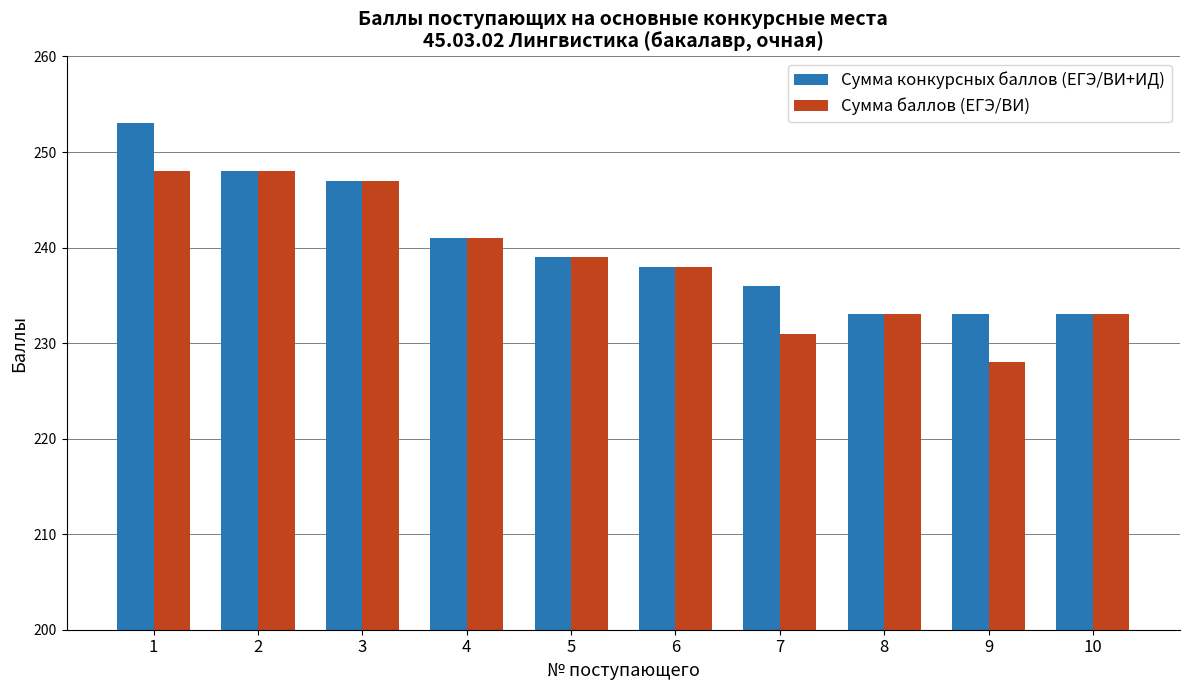

Reading right to left, list all the values displayed in this chart.

Сумма конкурсных баллов (ЕГЭ/ВИ+ИД): 10=233	9=233	8=233	7=236	6=238	5=239	4=241	3=247	2=248	1=253
Сумма баллов (ЕГЭ/ВИ): 10=233	9=228	8=233	7=231	6=238	5=239	4=241	3=247	2=248	1=248